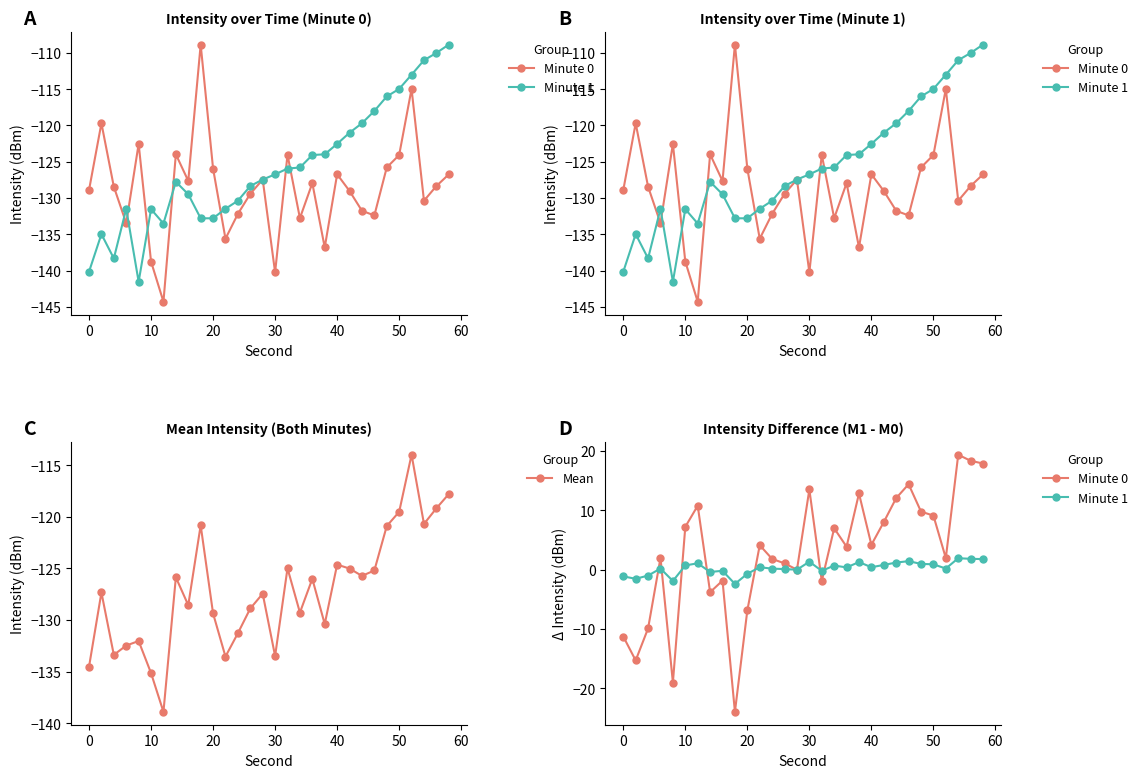

How many interior local valleys does the Mean series have?

9